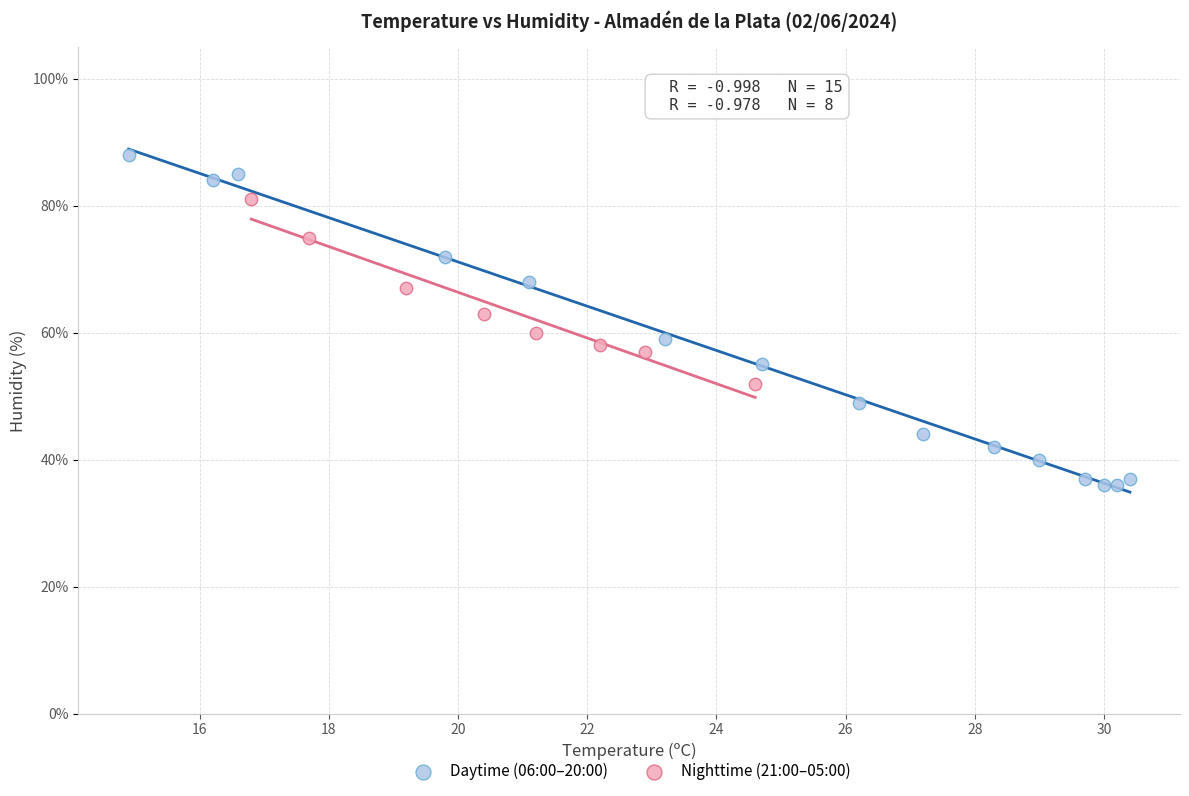

Which series contains the lowest Y value?

Daytime (06:00–20:00)